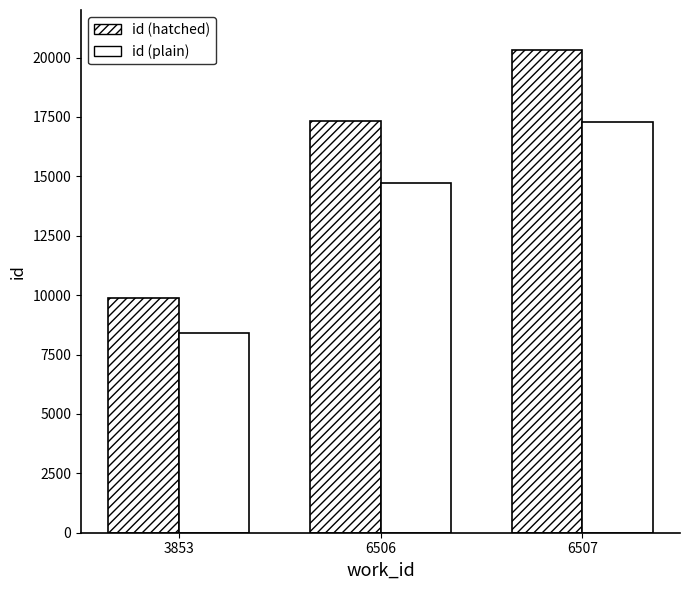

Which has a higher value, 6506 or 6507?

6507